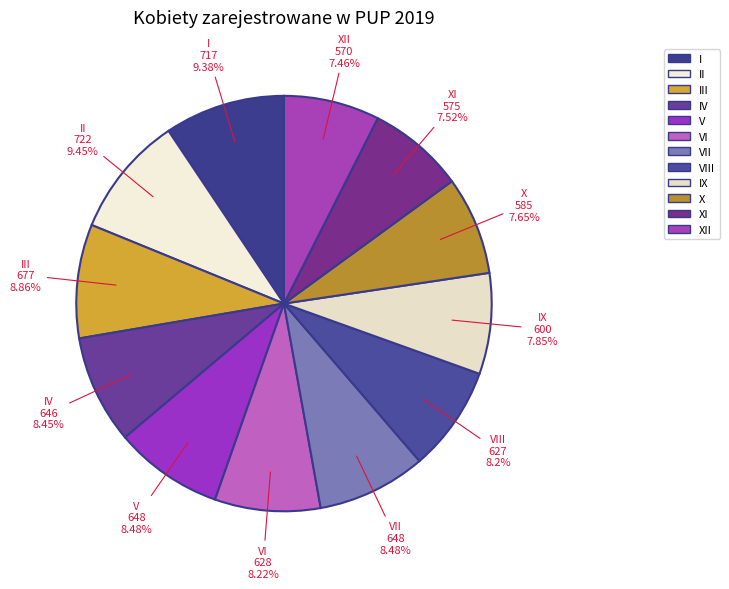

What is the ratio of the value at II to the value at V?

1.1